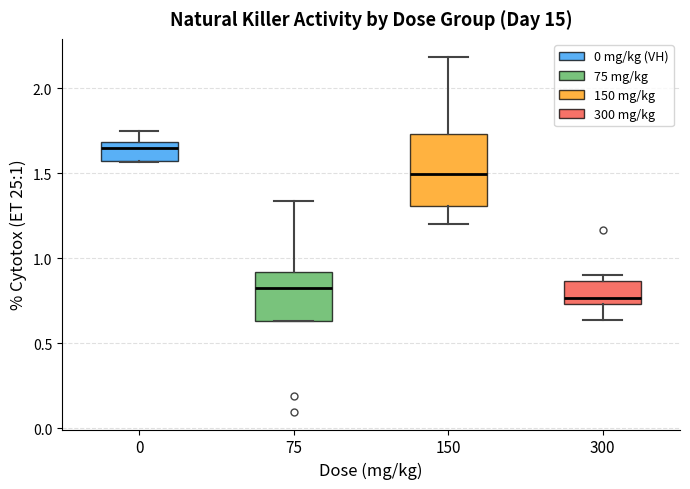

Which box is the tallest, from its lower edge to its upper edge?

150